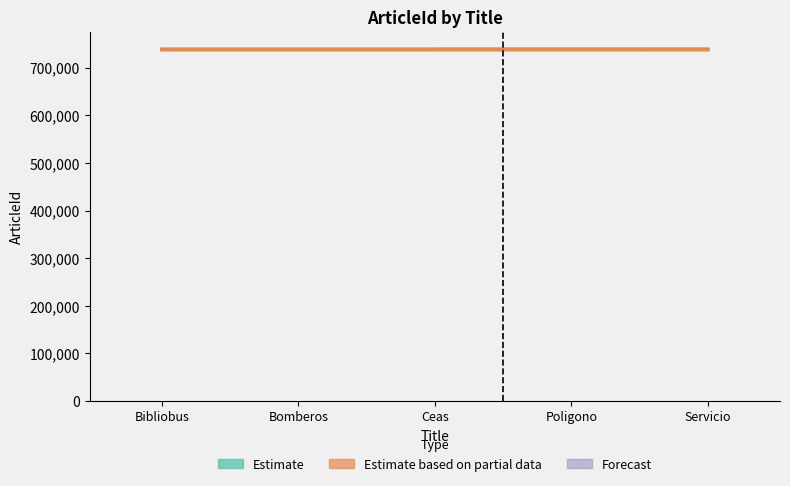

Reading right to left, extract all data points from this chart.

Estimate: Servicio=738334	Poligono=738324	Ceas=738314	Bomberos=738304	Bibliobus=738294
Estimate based on partial data: Servicio=738334	Poligono=738324	Ceas=738314	Bomberos=738304	Bibliobus=738294
Forecast: Servicio=738334	Poligono=738324	Ceas=738314	Bomberos=738304	Bibliobus=738294